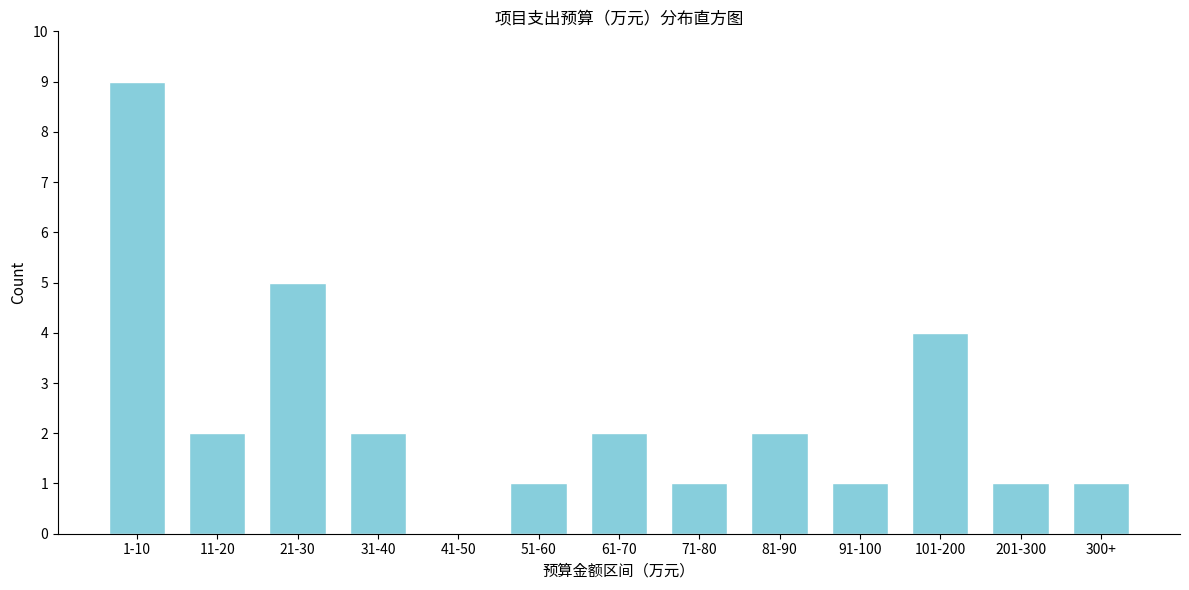

Reading left to right, transcribe all the data shown in this chart.

1-10=9	11-20=2	21-30=5	31-40=2	41-50=0	51-60=1	61-70=2	71-80=1	81-90=2	91-100=1	101-200=4	201-300=1	300+=1